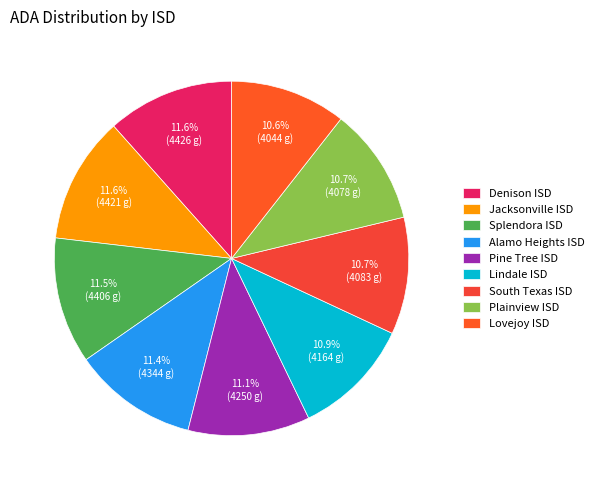

How many segments does this pie chart have?

9